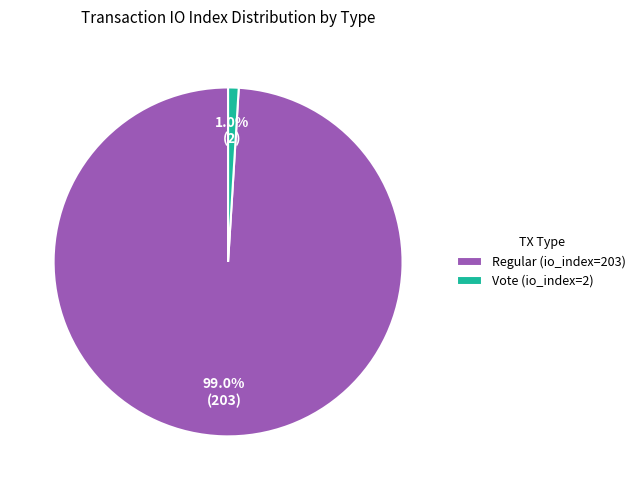

Which category has the biggest portion of the pie?

Regular (io_index=203)